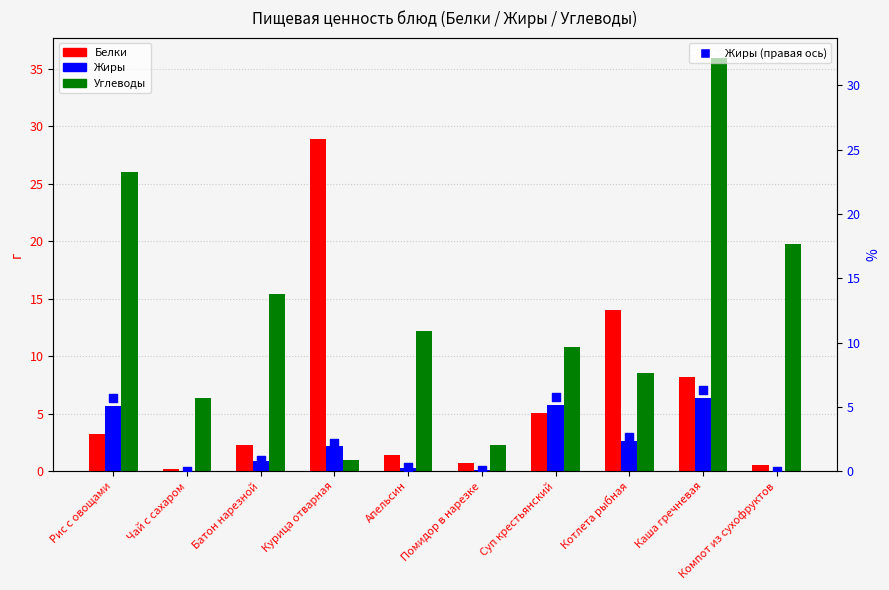

What are all the series names shown in the legend?

Белки, Жиры, Углеводы, Жиры (правая ось)